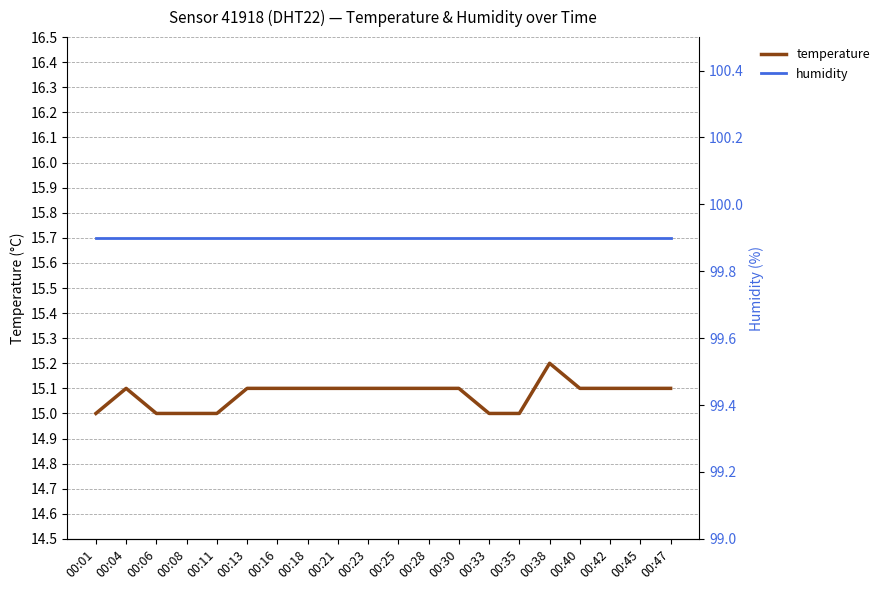

True or false: humidity has a value of 99.9 at 00:23.

True